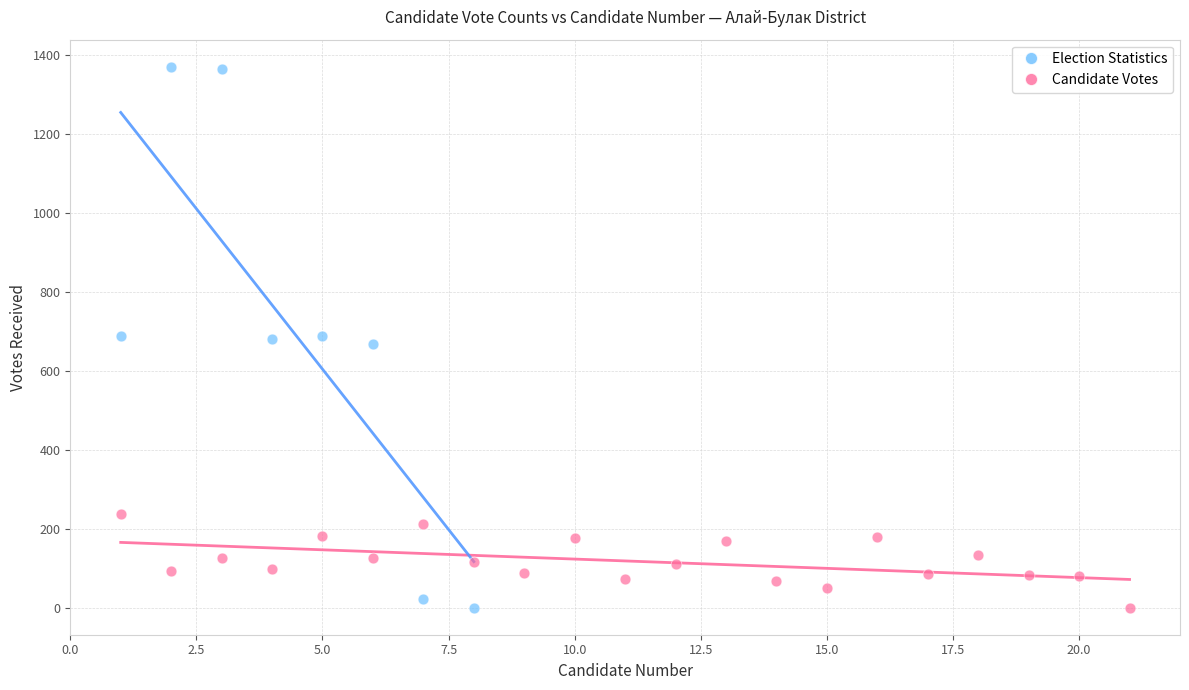

Which series has the largest Y range (max minus min)?

Election Statistics